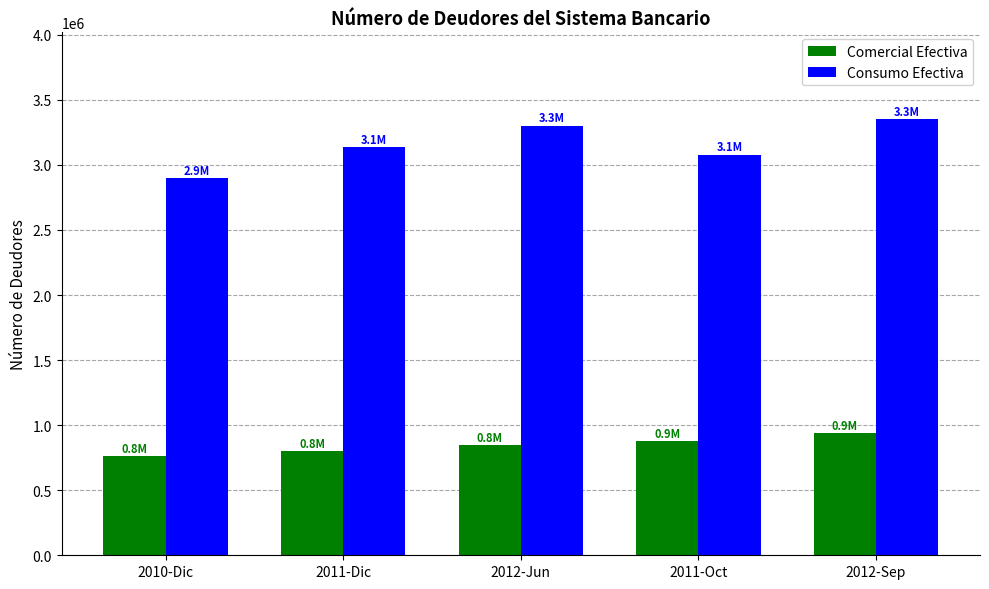

What is the greatest value displayed?

3348851